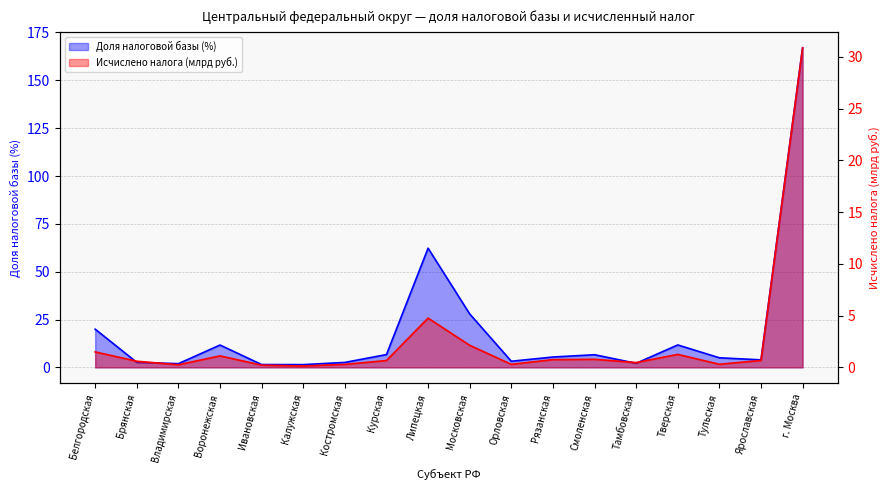

Does the chart have visible grid lines?

Yes